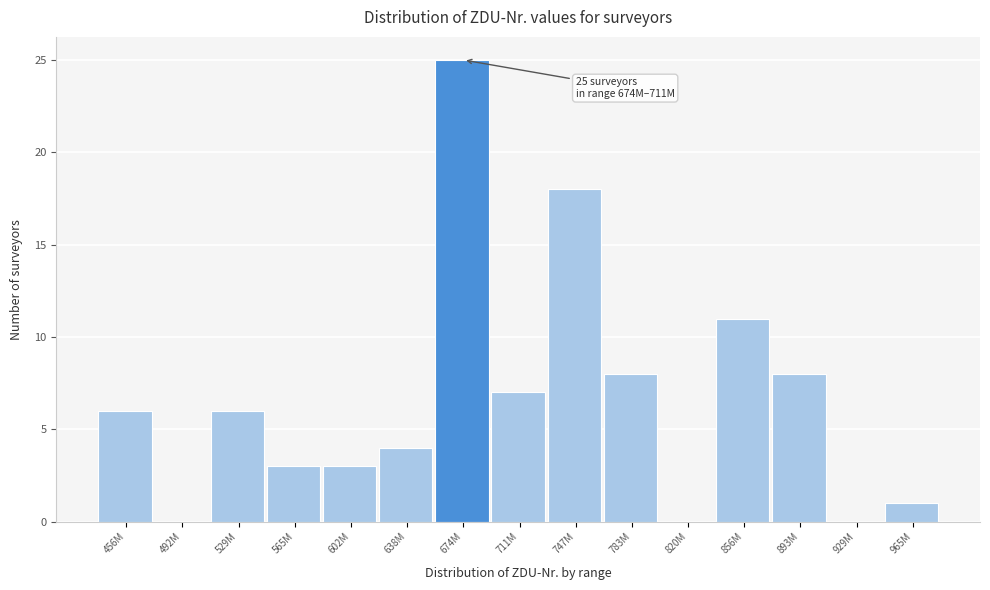

Reading left to right, transcribe all the data shown in this chart.

456M=6	492M=0	529M=6	565M=3	602M=3	638M=4	674M=25	711M=7	747M=18	783M=8	820M=0	856M=11	893M=8	929M=0	965M=1